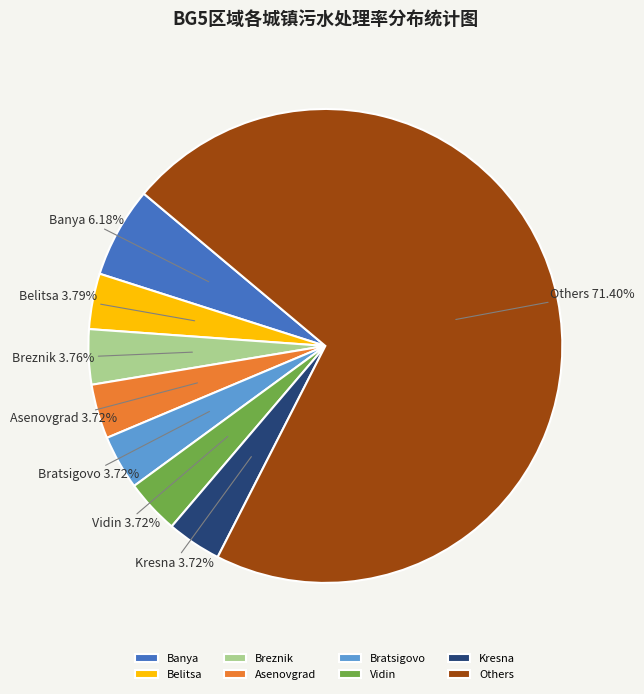

Approximately how many times larger is the value at Asenovgrad compared to Kresna?

1.0